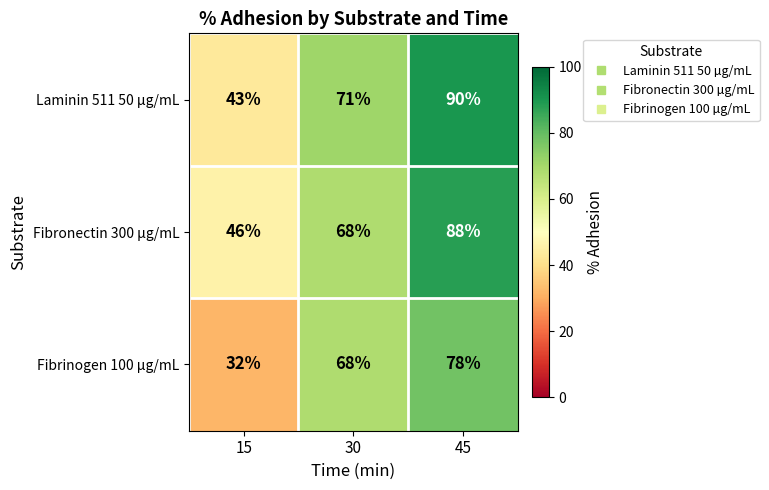

At 15, list the series in order from smallest to largest.

Fibrinogen 100 µg/mL, Laminin 511 50 µg/mL, Fibronectin 300 µg/mL